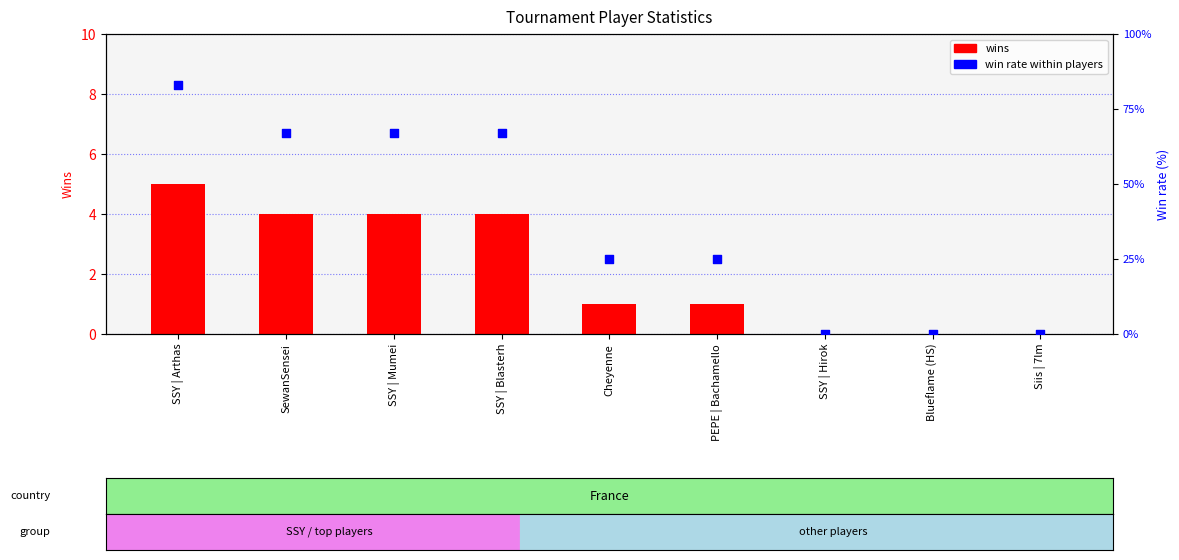

Which series has the largest total across all categories?

win rate (%)